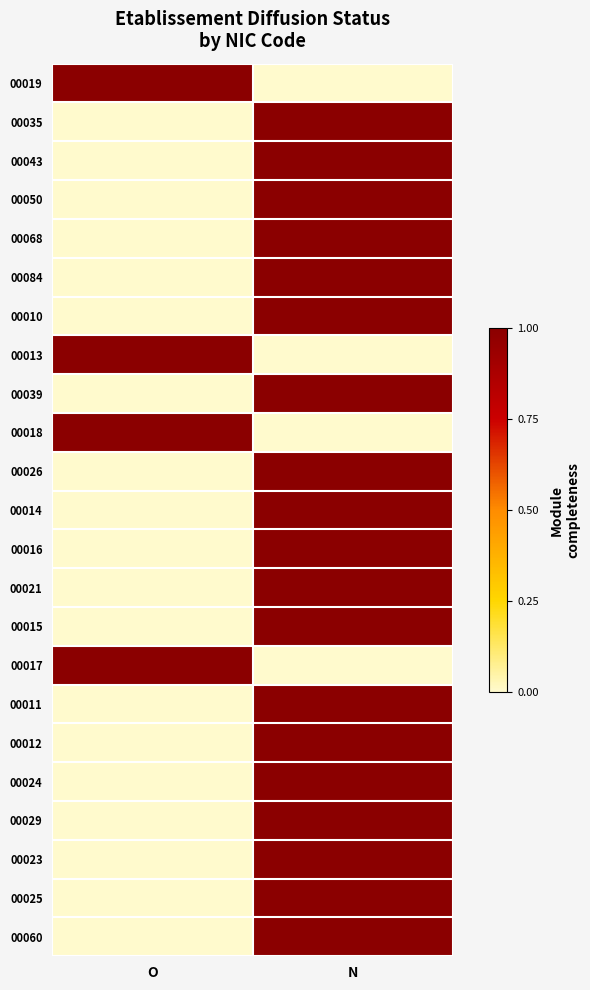

Reading right to left, what are all the values shown in this chart?

00019: N=0	O=1
00035: N=1	O=0
00043: N=1	O=0
00050: N=1	O=0
00068: N=1	O=0
00084: N=1	O=0
00010: N=1	O=0
00013: N=0	O=1
00039: N=1	O=0
00018: N=0	O=1
00026: N=1	O=0
00014: N=1	O=0
00016: N=1	O=0
00021: N=1	O=0
00015: N=1	O=0
00017: N=0	O=1
00011: N=1	O=0
00012: N=1	O=0
00024: N=1	O=0
00029: N=1	O=0
00023: N=1	O=0
00025: N=1	O=0
00060: N=1	O=0